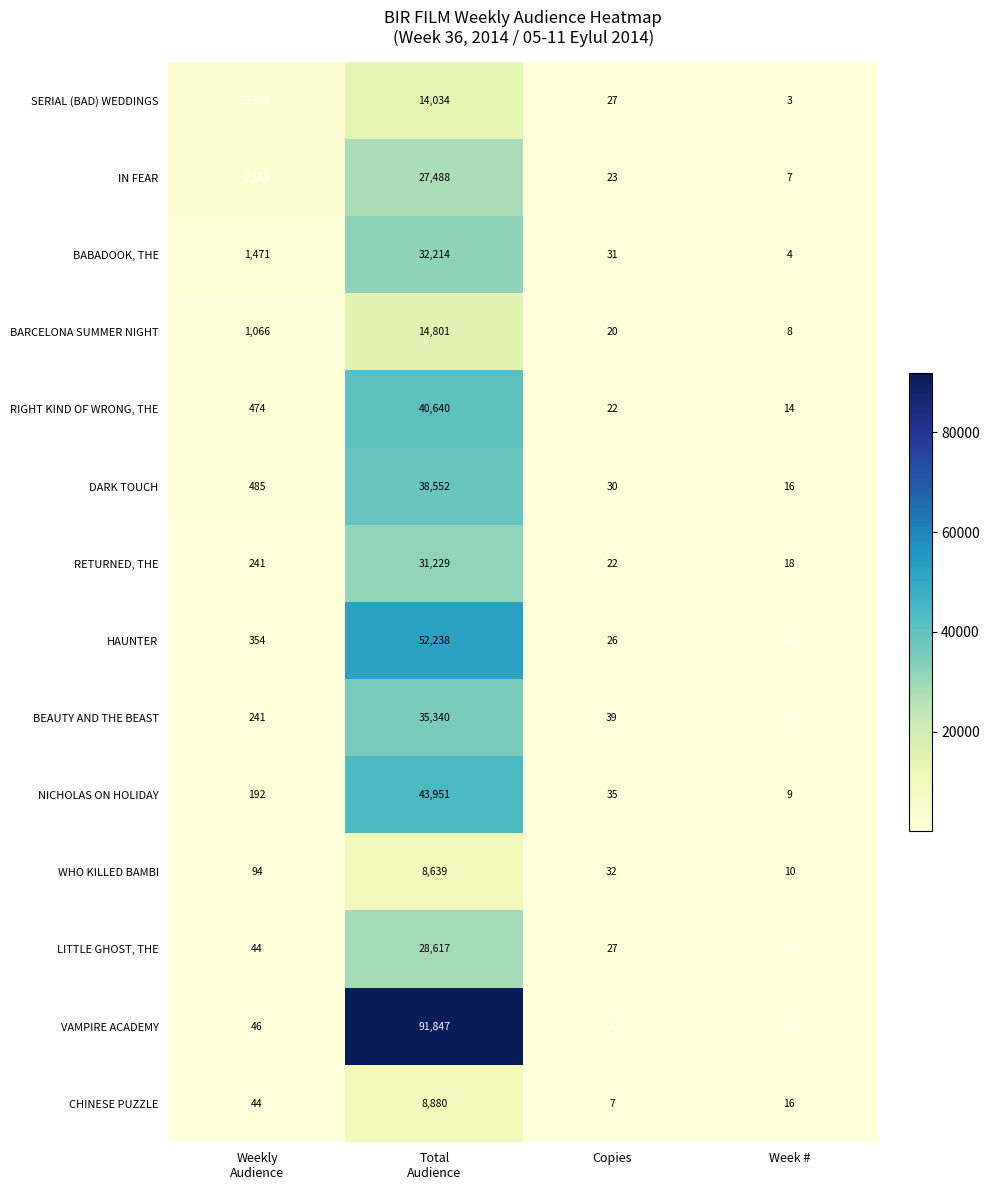

How many data points in WHO KILLED BAMBI are less than 94?

2